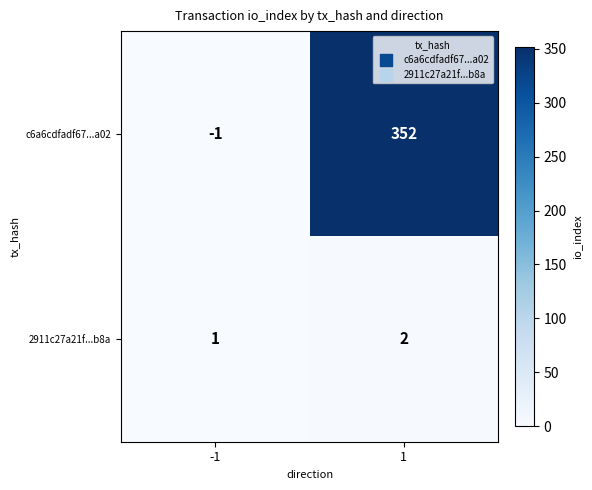

Reading left to right, transcribe all the data shown in this chart.

c6a6cdfadf67...a02: -1=-1	1=352
2911c27a21f...b8a: -1=1	1=2